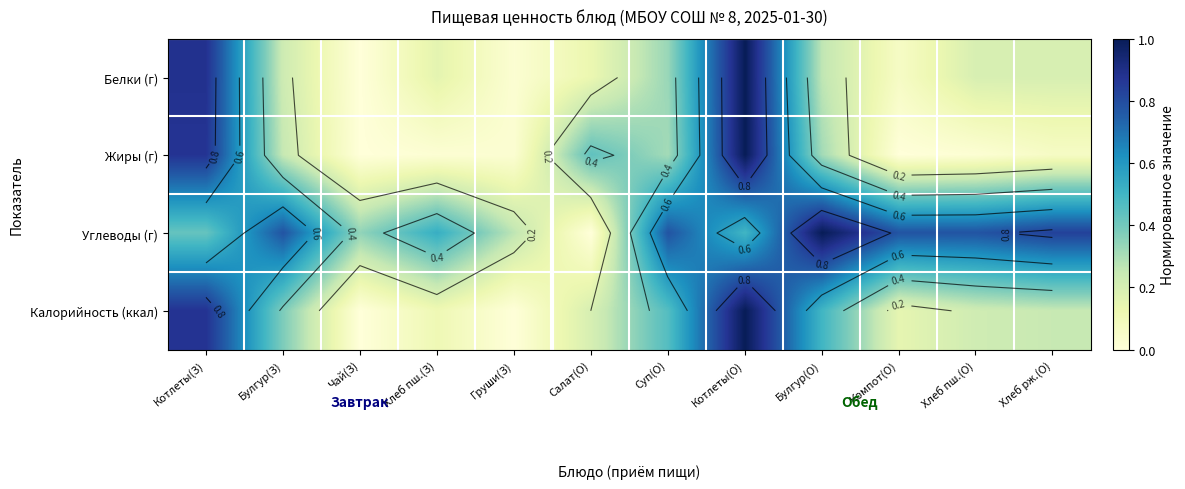

List the series in order of their peak value, lowest first.

Белки (г), Жиры (г), Углеводы (г), Калорийность (ккал)